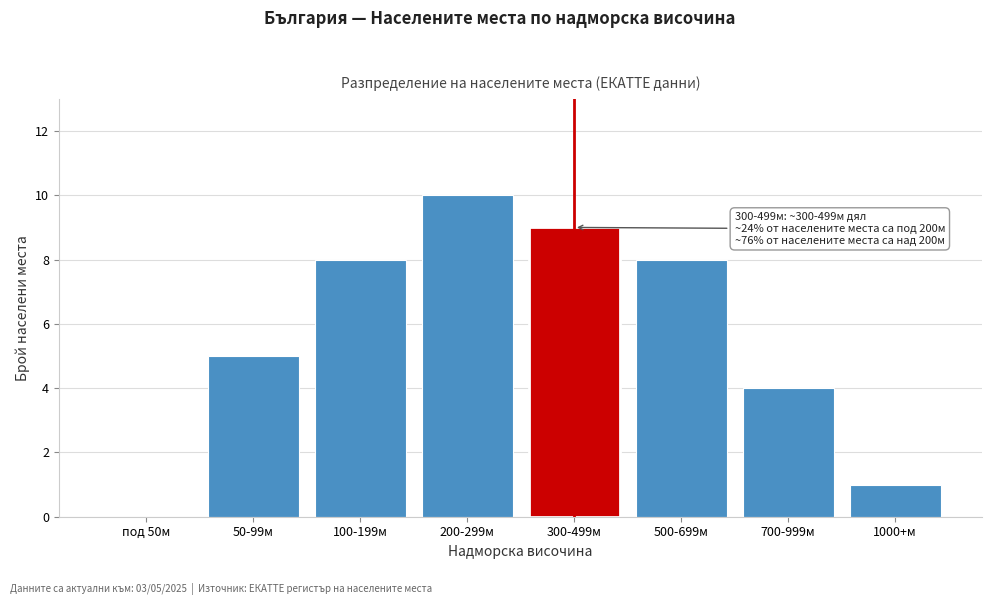

Reading left to right, what are all the values shown in this chart?

под 50м=0	50-99м=5	100-199м=8	200-299м=10	300-499м=9	500-699м=8	700-999м=4	1000+м=1